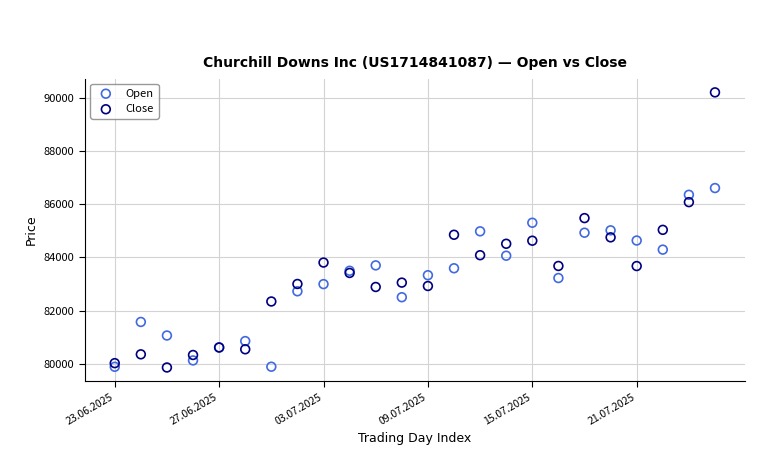

Which series has the largest Y range (max minus min)?

Close